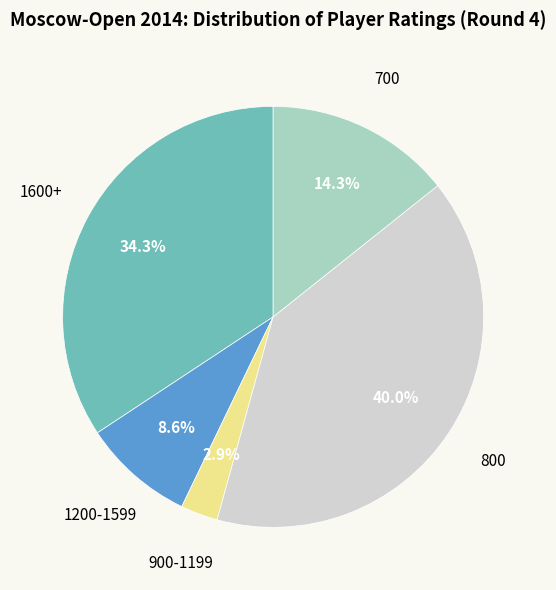

Count the number of slices in the pie.

5